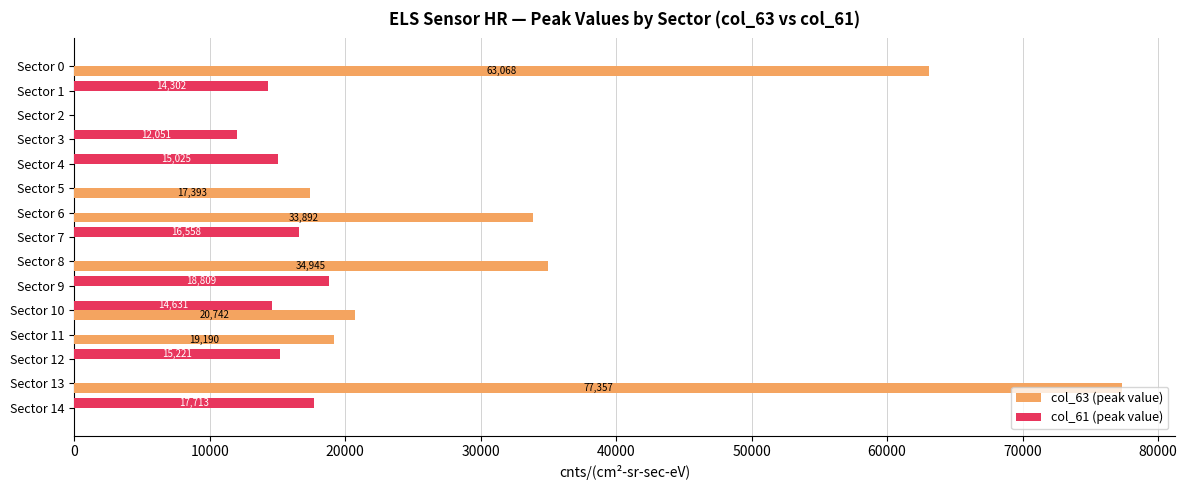

Which series has the largest total across all categories?

col_63 (peak value)